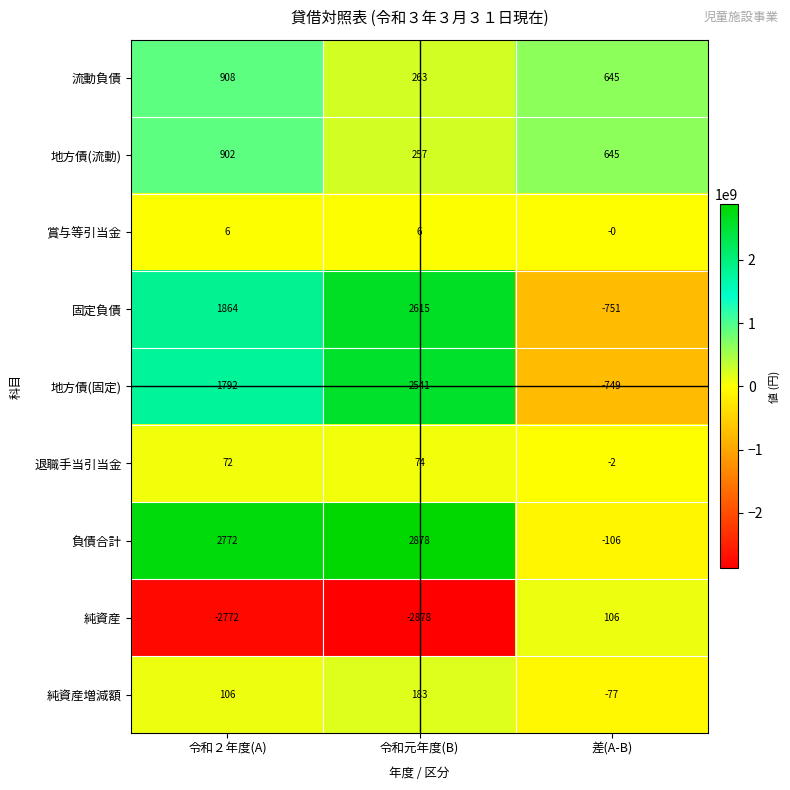

Which series changed the most between 令和元年度(B) and 差(A-B)?

固定負債